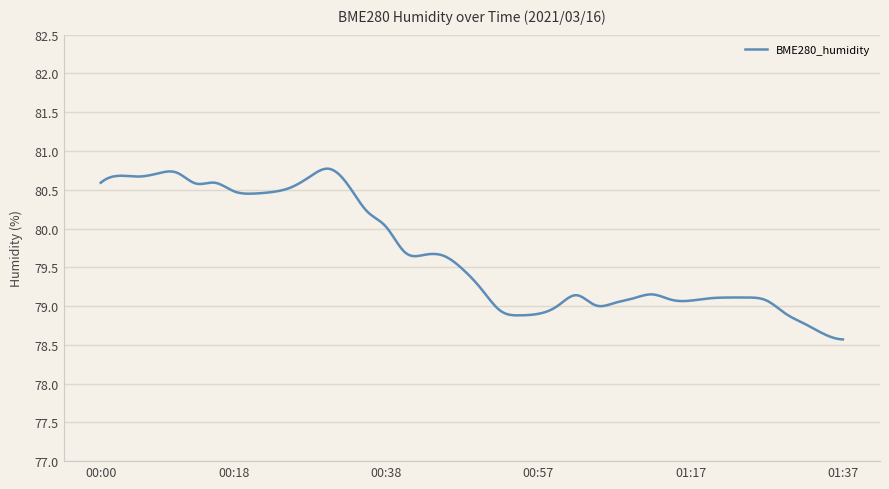

What is the maximum value shown in the chart?

80.8